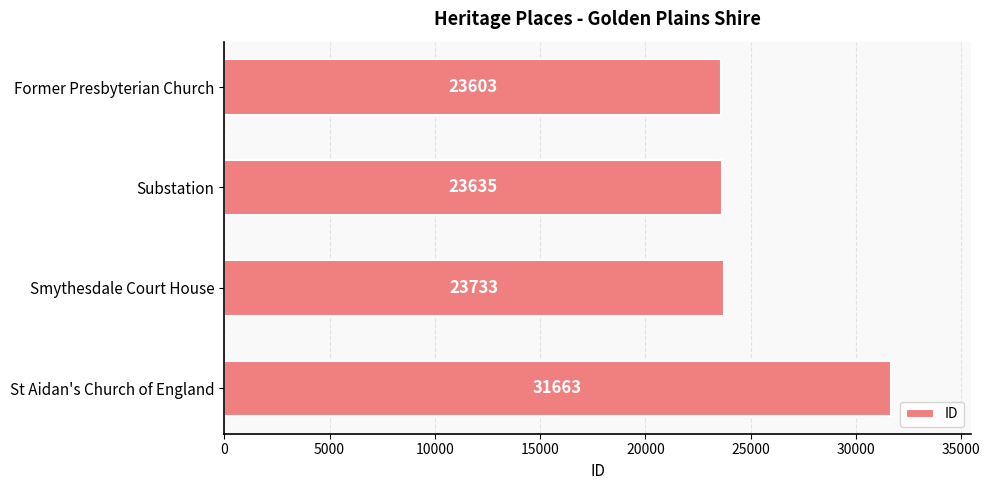

Reading bottom to top, what are all the values shown in this chart?

31663	23733	23635	23603